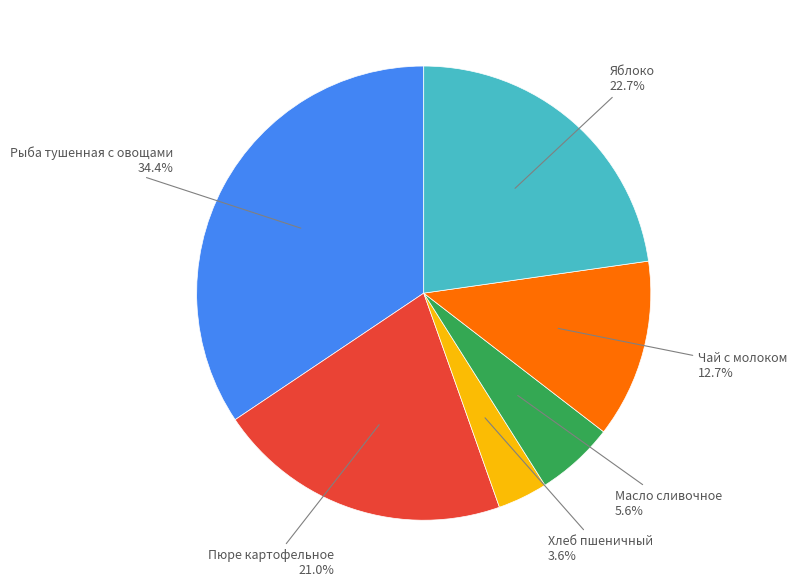

What is the ratio of the value at Чай с молоком to the value at Масло сливочное?

2.3